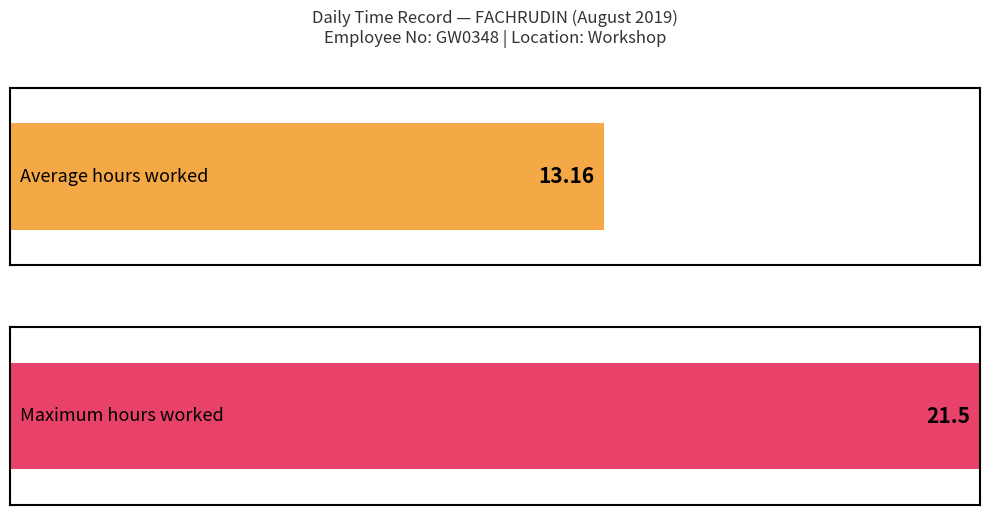

The value at 23 is 6.5. True or false?

False